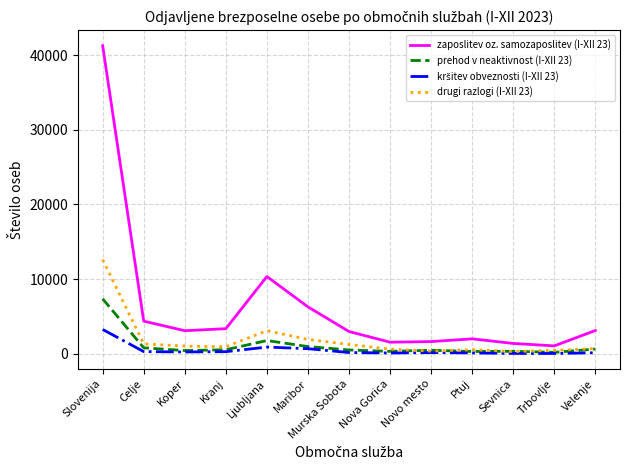

What is the total value across all series at Murska Sobota?

4936